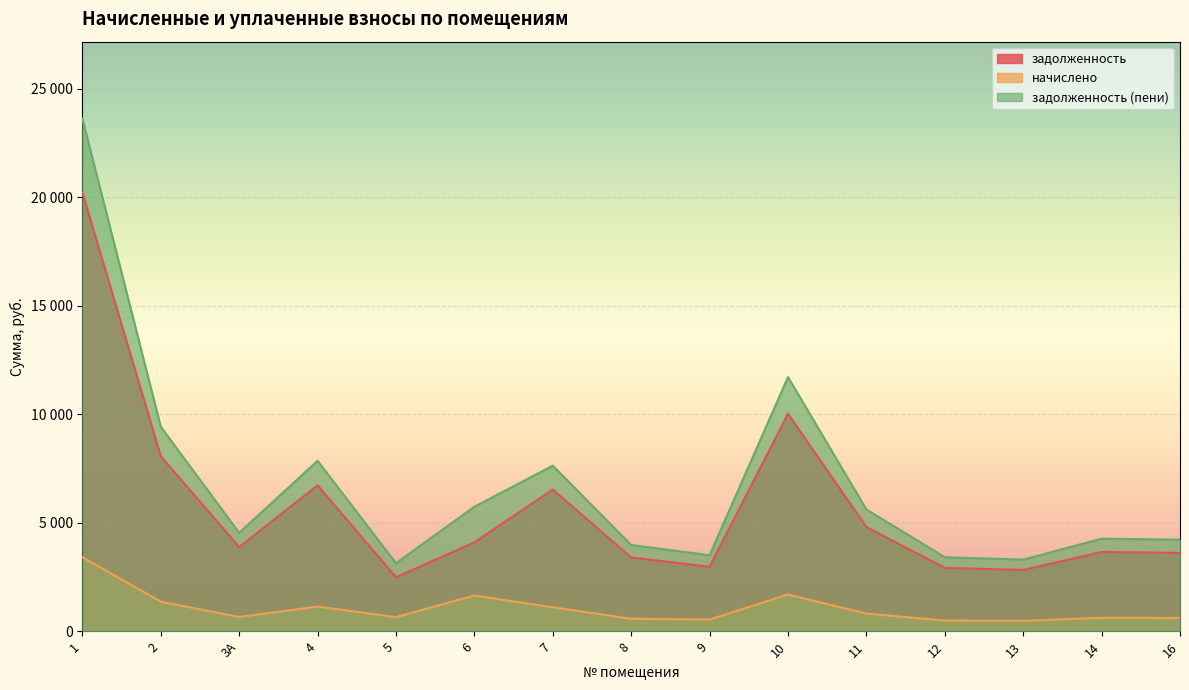

How many values in the задолженность (пени) series are below 4532?

7